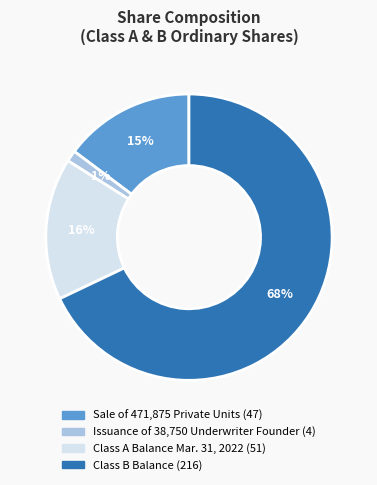

Is it true that Issuance of 38,750 Underwriter Founder is 11% of the pie?

False